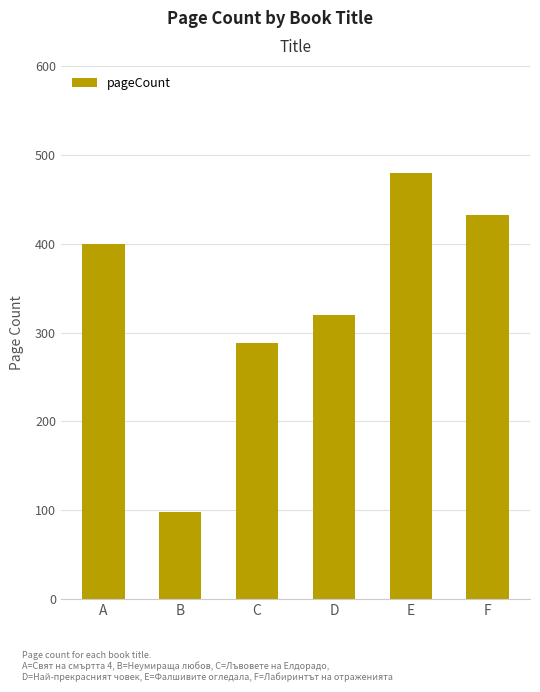

Rank the categories by value from lowest to highest.

B, C, D, A, F, E